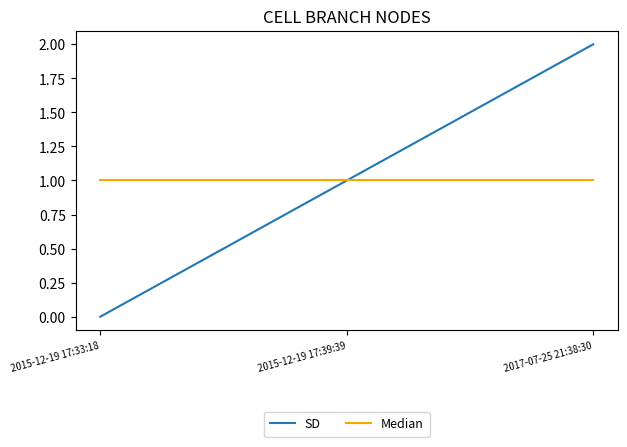

Which series has the widest spread of values?

SD